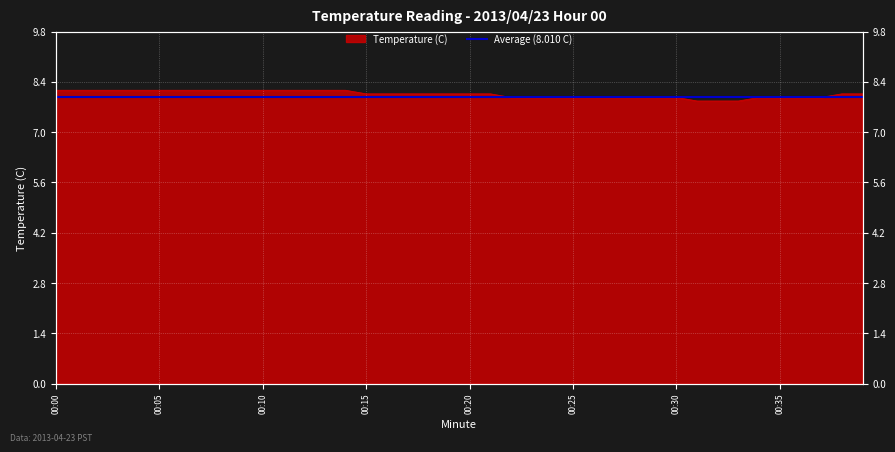

What is the change in value from 00:05 to 32?

-0.3